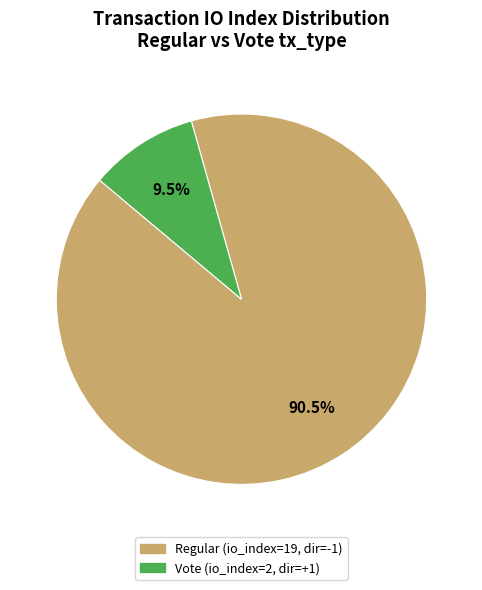

What percentage do Vote (io_index=2, dir=+1) and Regular (io_index=19, dir=-1) together represent?

100.0%